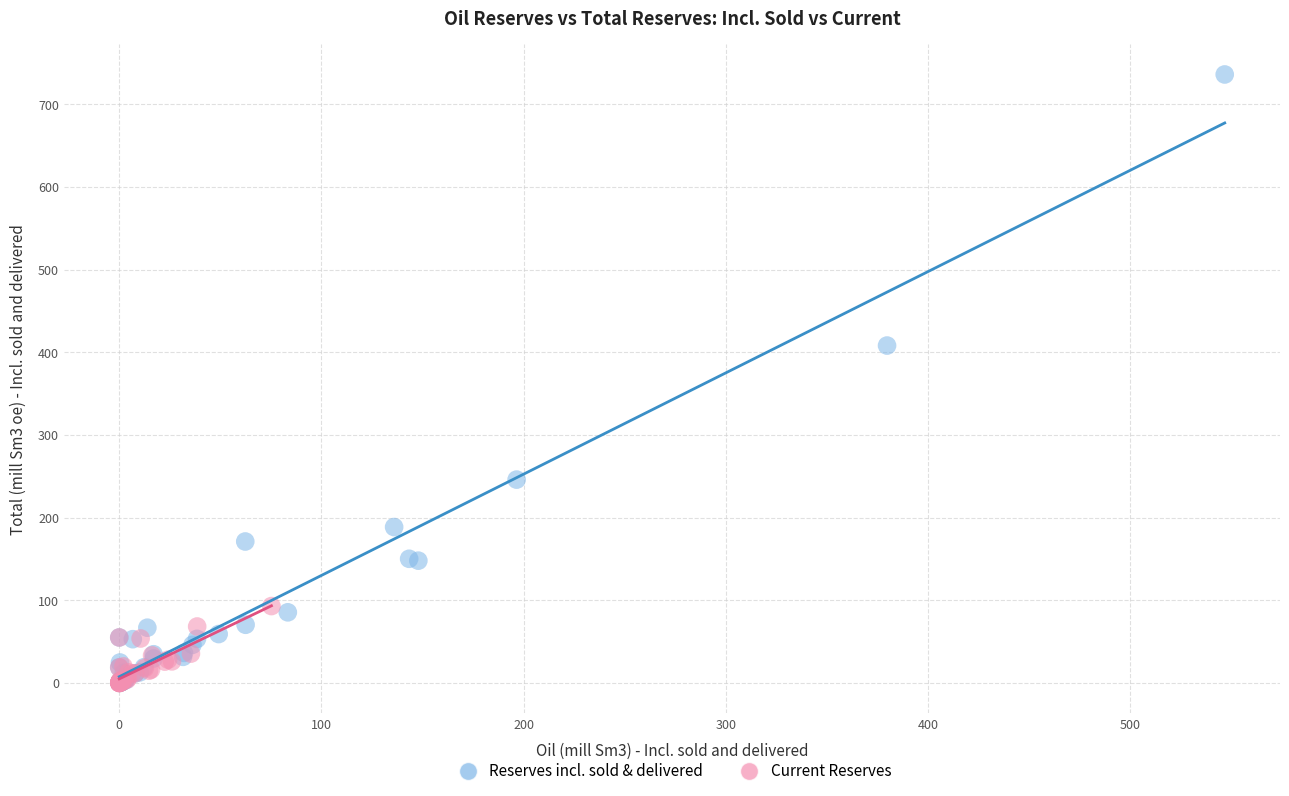

Which series contains the highest Y value?

Reserves incl. sold & delivered